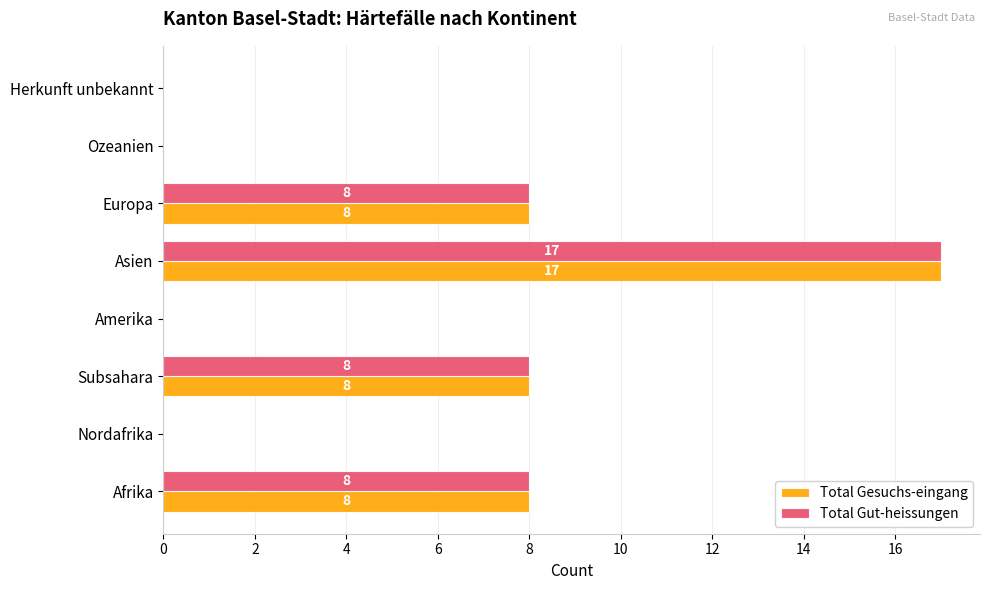

The value of Total Gesuchs-eingang at Amerika is 10. True or false?

False